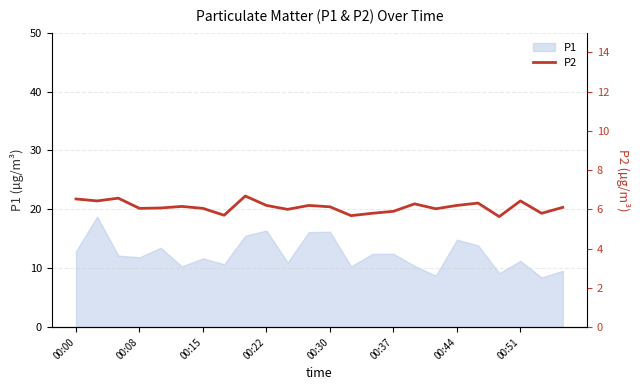

What is the lowest value of the P1 series?

8.4